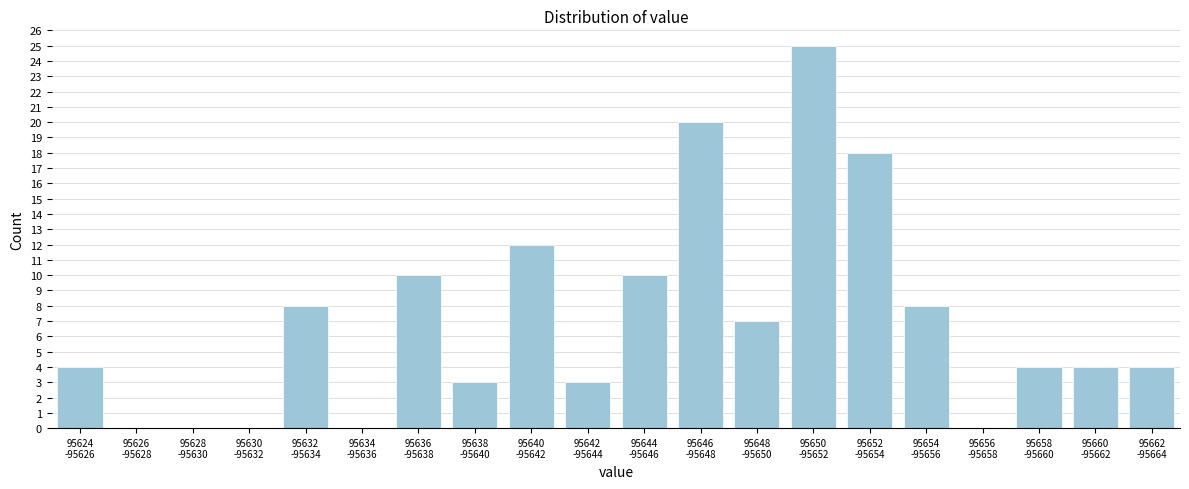

What is the sum of all values?

140